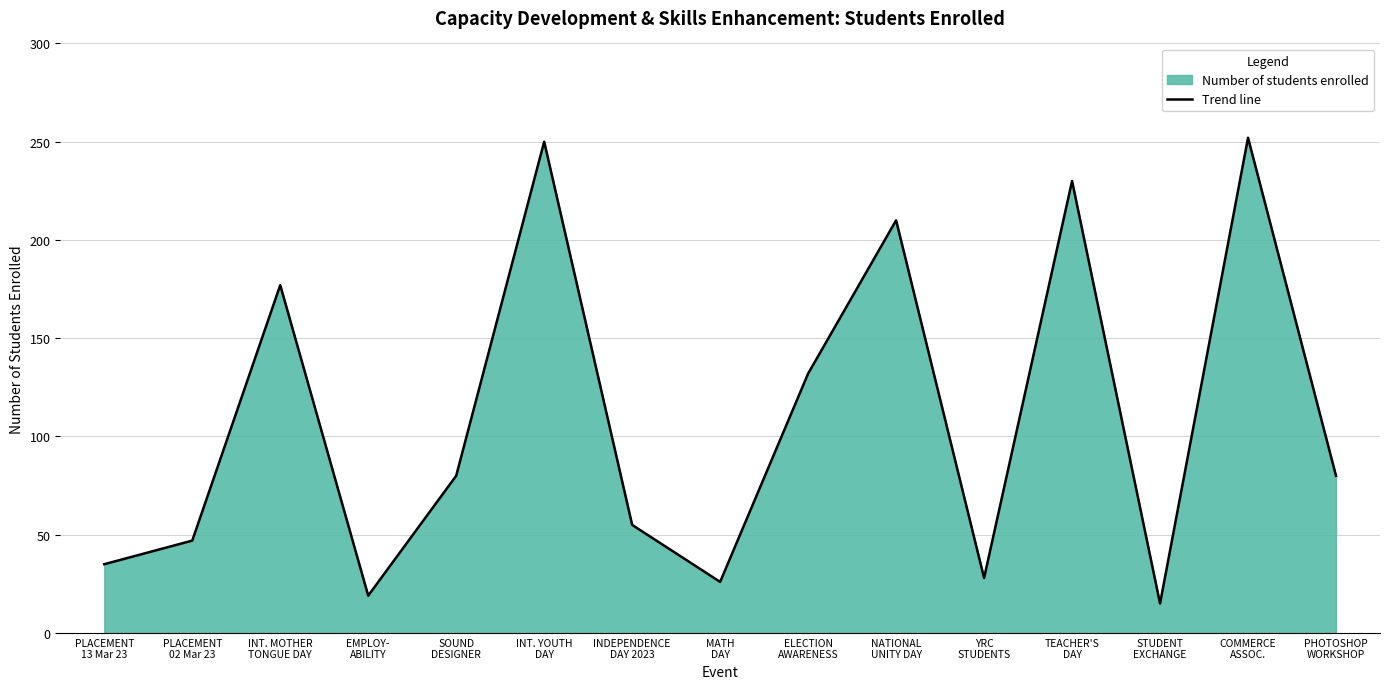

Reading left to right, what are all the values shown in this chart?

PLACEMENT
13 Mar 23=35	PLACEMENT
02 Mar 23=47	INT. MOTHER
TONGUE DAY=177	EMPLOY-
ABILITY=19	SOUND
DESIGNER=80	INT. YOUTH
DAY=250	INDEPENDENCE
DAY 2023=55	MATH
DAY=26	ELECTION
AWARENESS=132	NATIONAL
UNITY DAY=210	YRC
STUDENTS=28	TEACHER'S
DAY=230	STUDENT
EXCHANGE=15	COMMERCE
ASSOC.=252	PHOTOSHOP
WORKSHOP=80